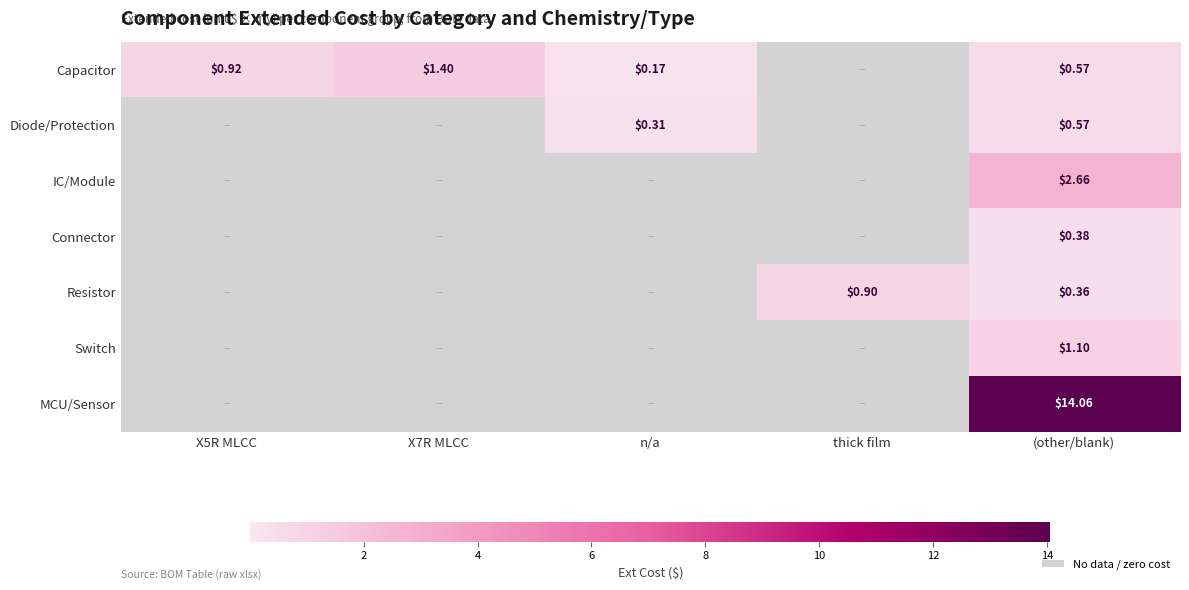

Between X5R MLCC and X7R MLCC, which series saw the biggest shift?

Capacitor